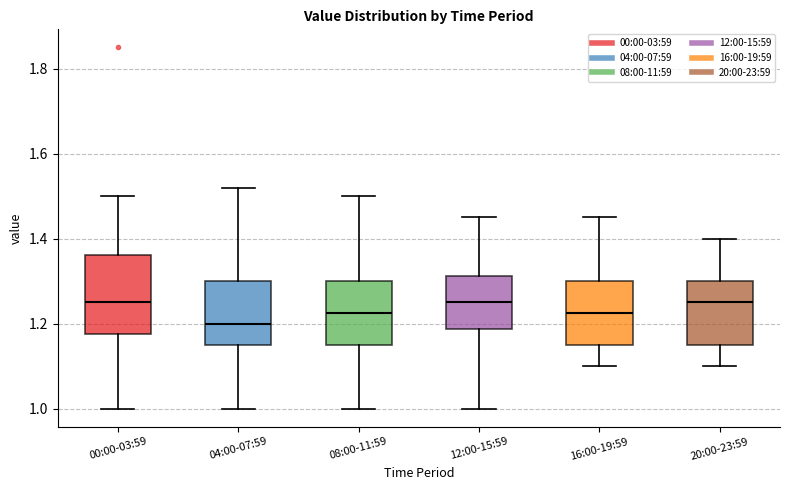

Comparing the boxes themselves (not the whiskers), which one is the tallest?

00:00-03:59